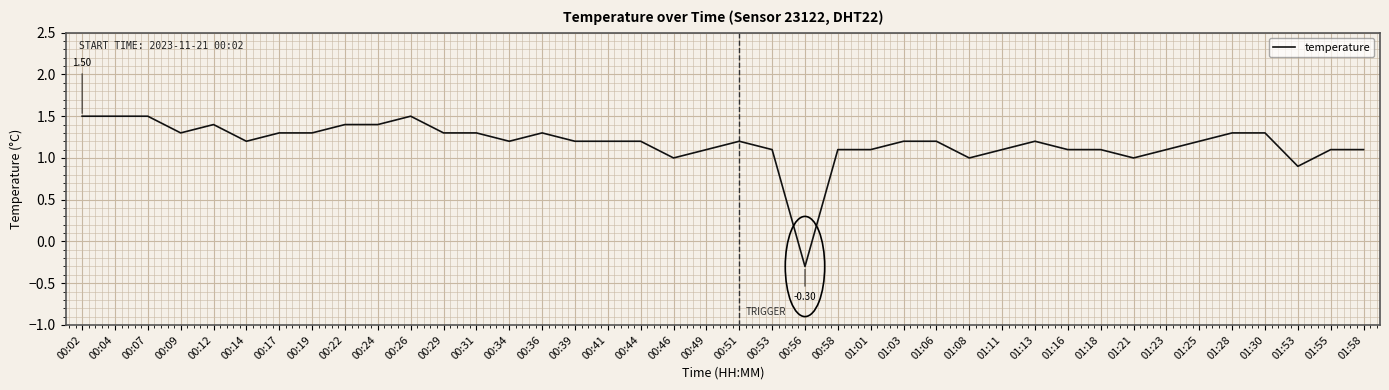

What is the ratio of the value at 00:39 to the value at 00:51?

1.0